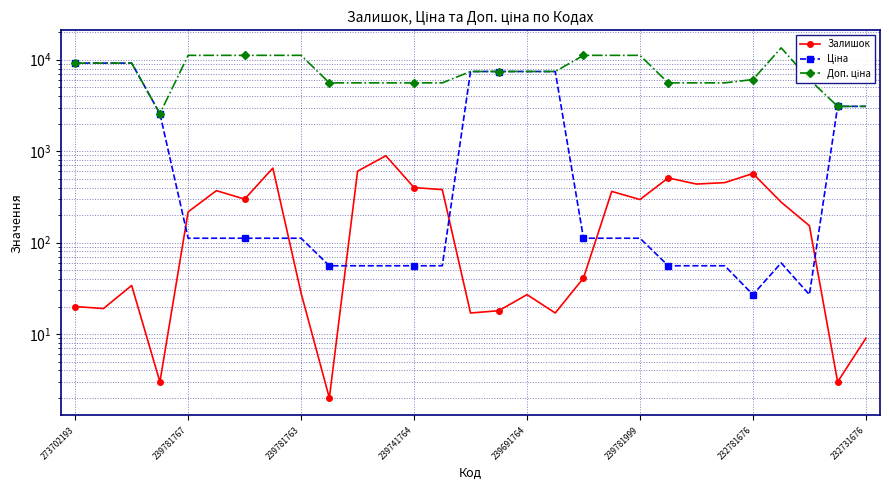

True or false: Доп. ціна has a value of 14390.3 at 239781767.

False